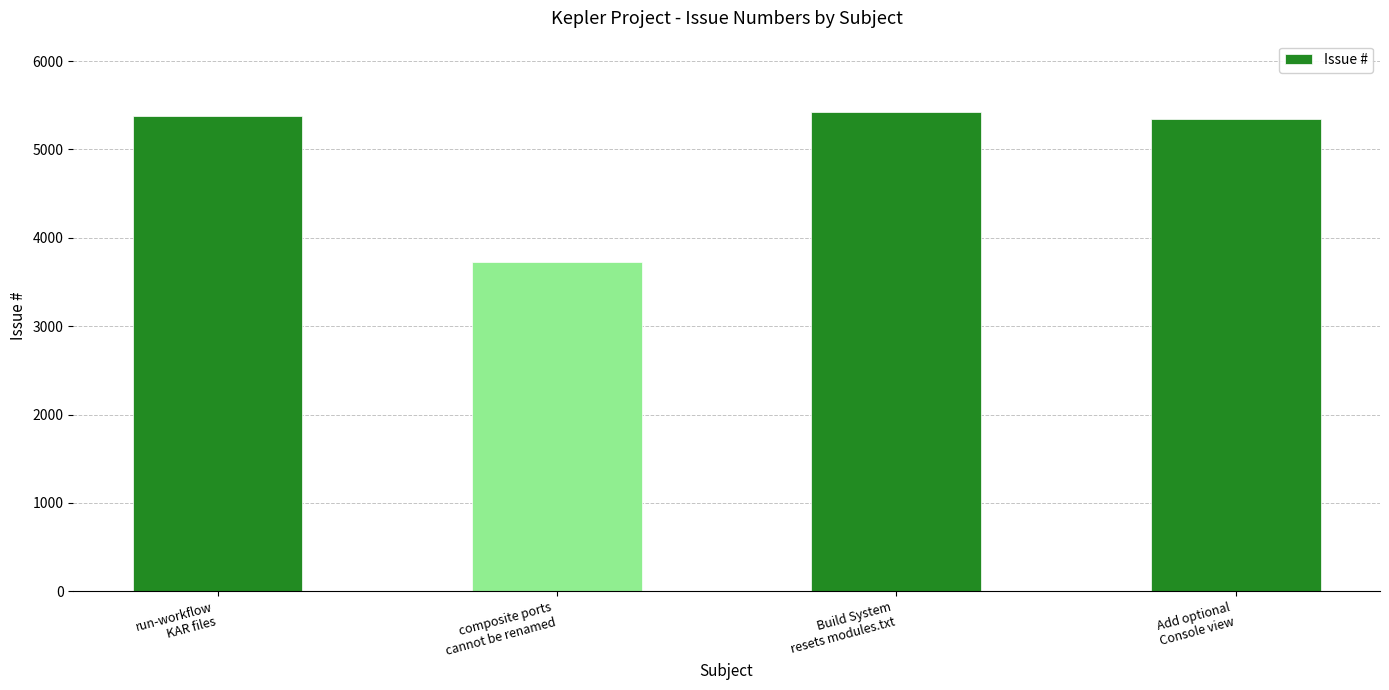

The value at Add optional
Console view is 9097. True or false?

False